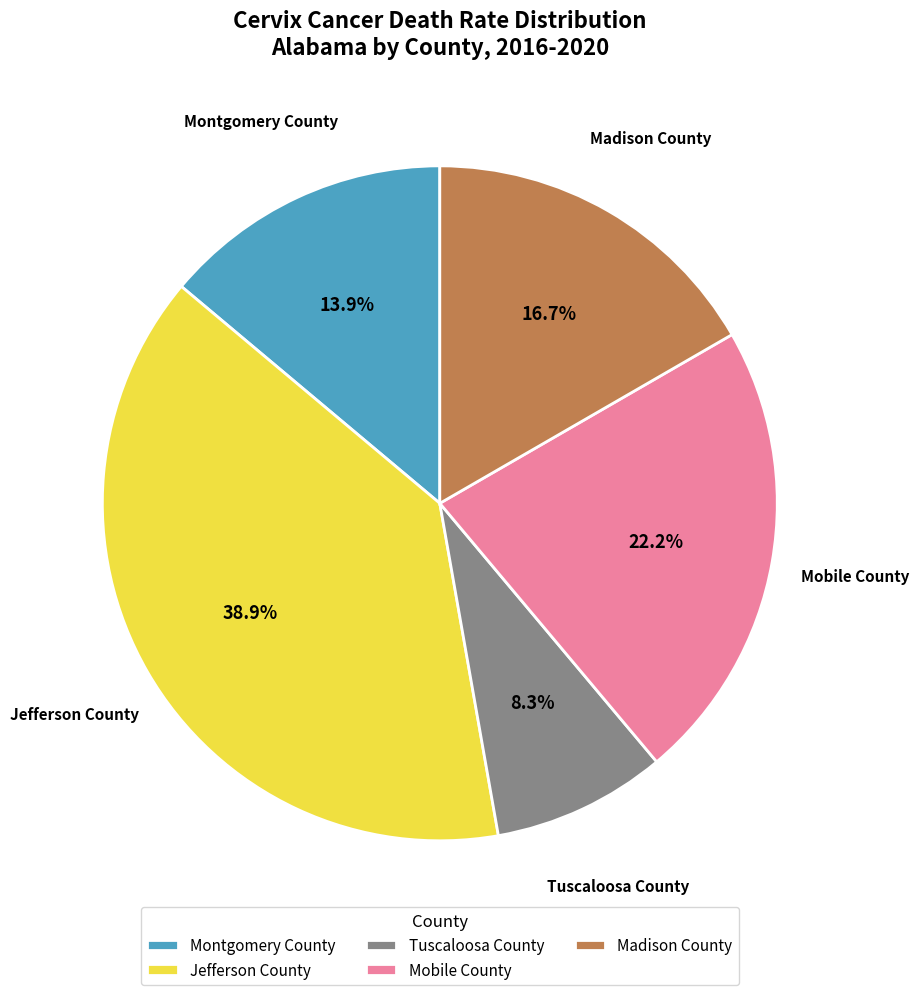

Does Montgomery County represent more than half of the total?

No